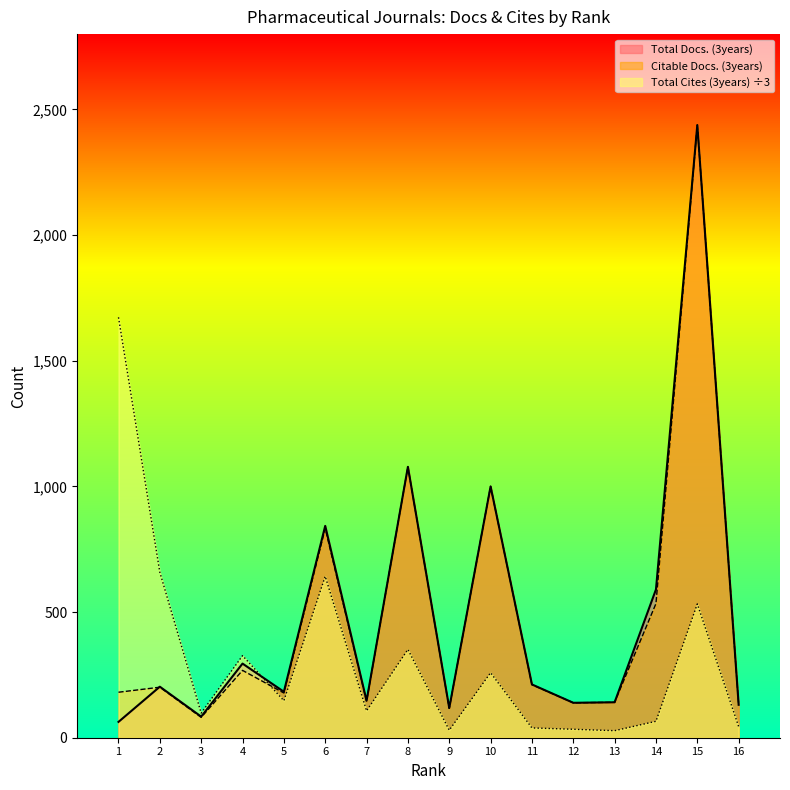

Rank the categories by Total Docs. (3years) value from lowest to highest.

1, 3, 9, 16, 12, 13, 7, 5, 2, 11, 4, 14, 6, 10, 8, 15